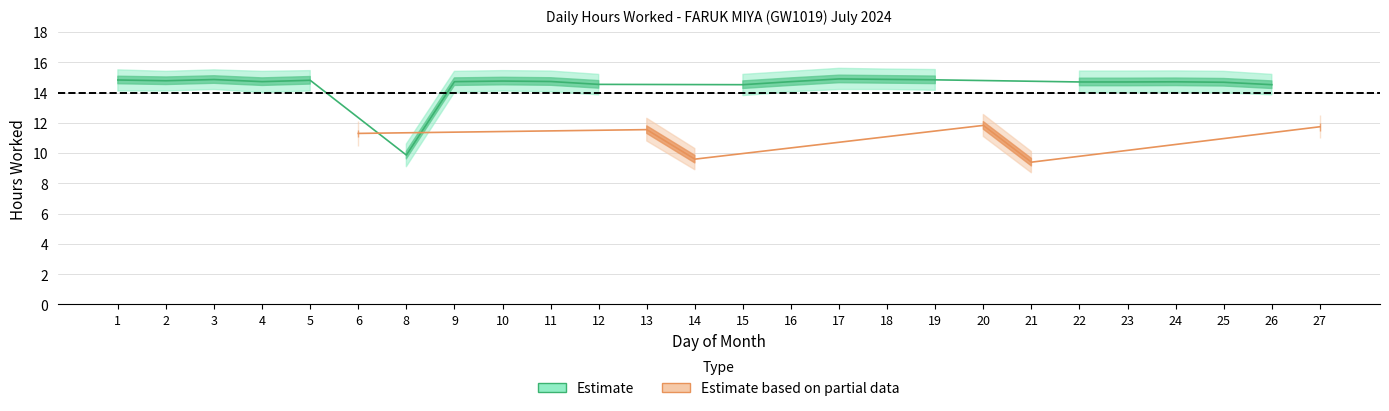

What is the sum of all Low lower band values?

336.8